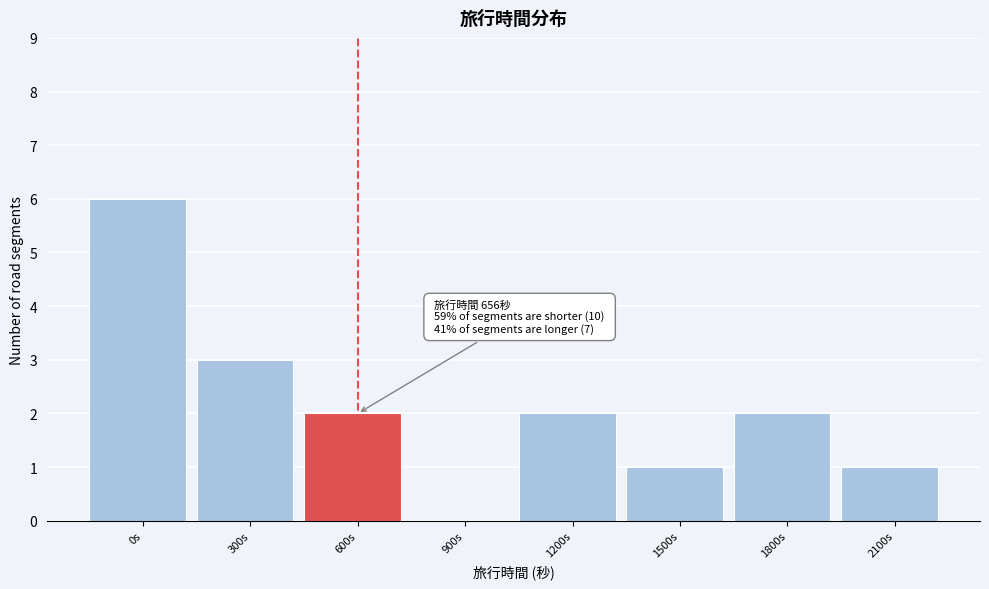

Reading left to right, extract all data points from this chart.

0s=6	300s=3	600s=2	900s=0	1200s=2	1500s=1	1800s=2	2100s=1